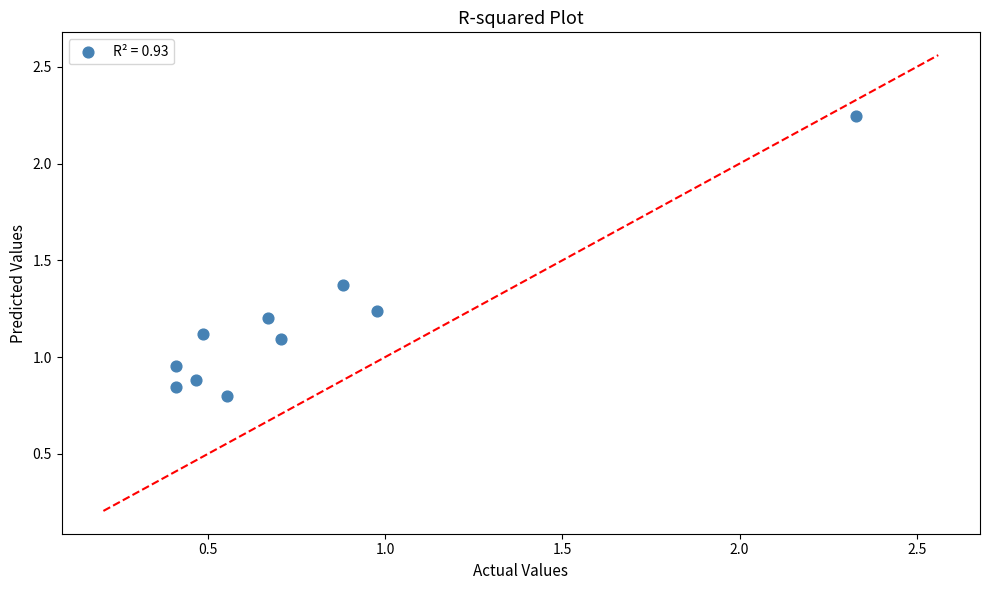

What is the range of Y values (max minus min)?

1.4